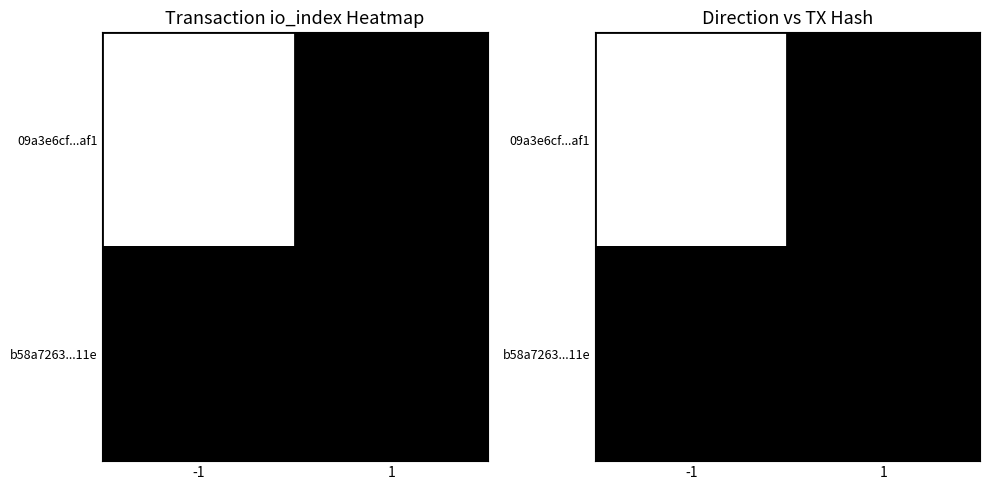

True or false: b58a7263...11e has a value of 0 at -1.

True